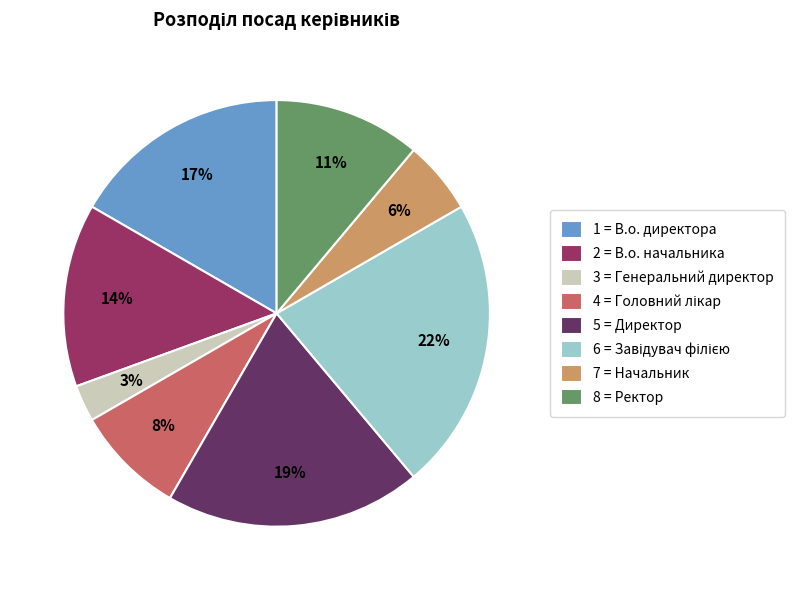

Does 2 = В.о. начальника represent more than half of the total?

No